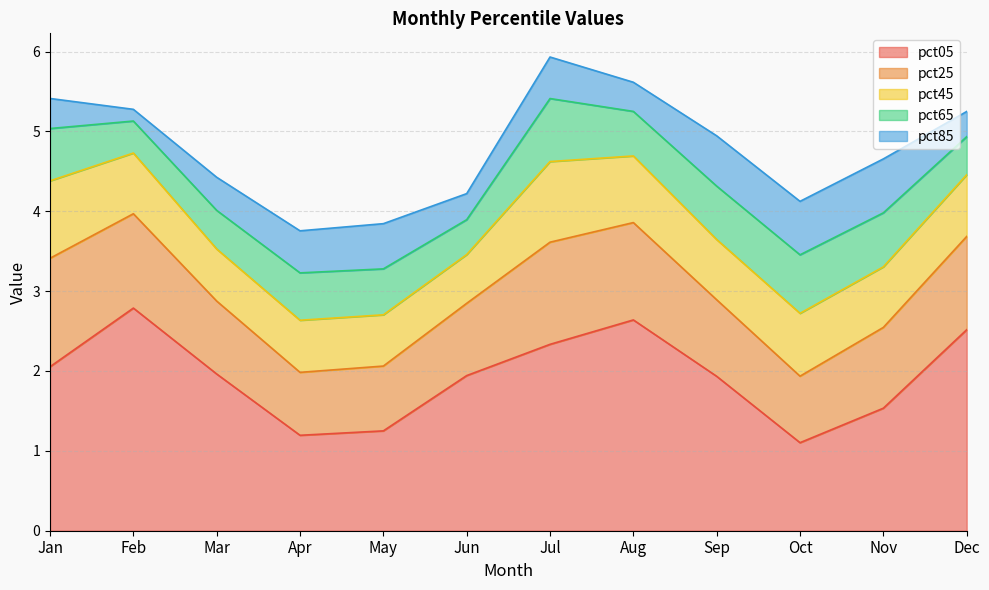

Which has a higher value, Apr or Jun?

Jun